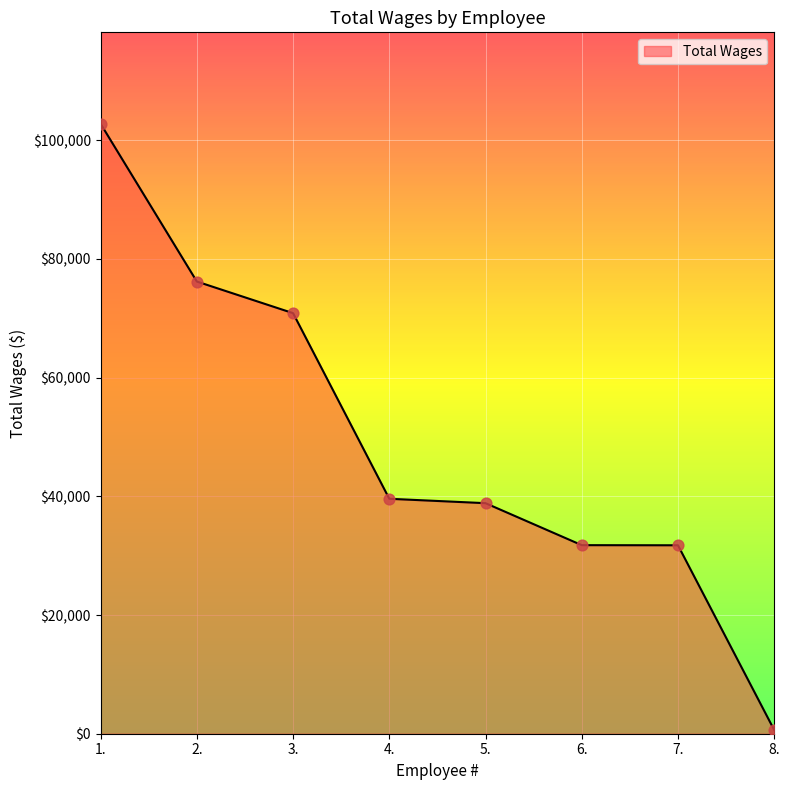

Approximately how many times larger is the value at 2. compared to 4.?

1.9